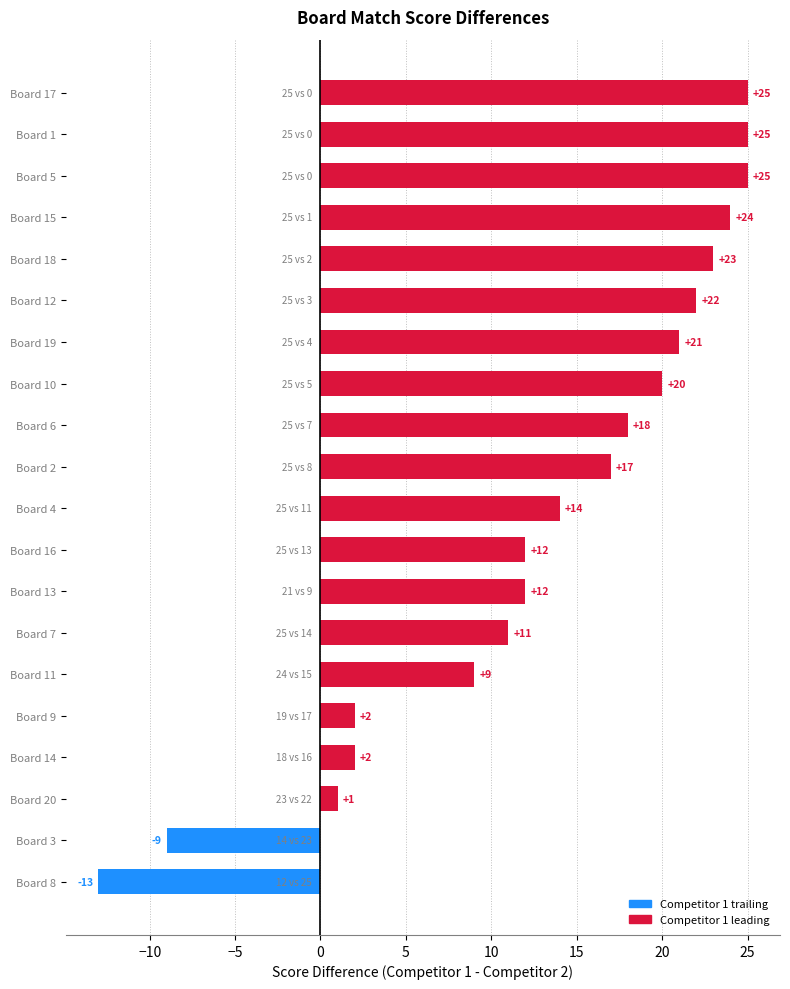

At which category does the chart reach its minimum across all series?

Board 8